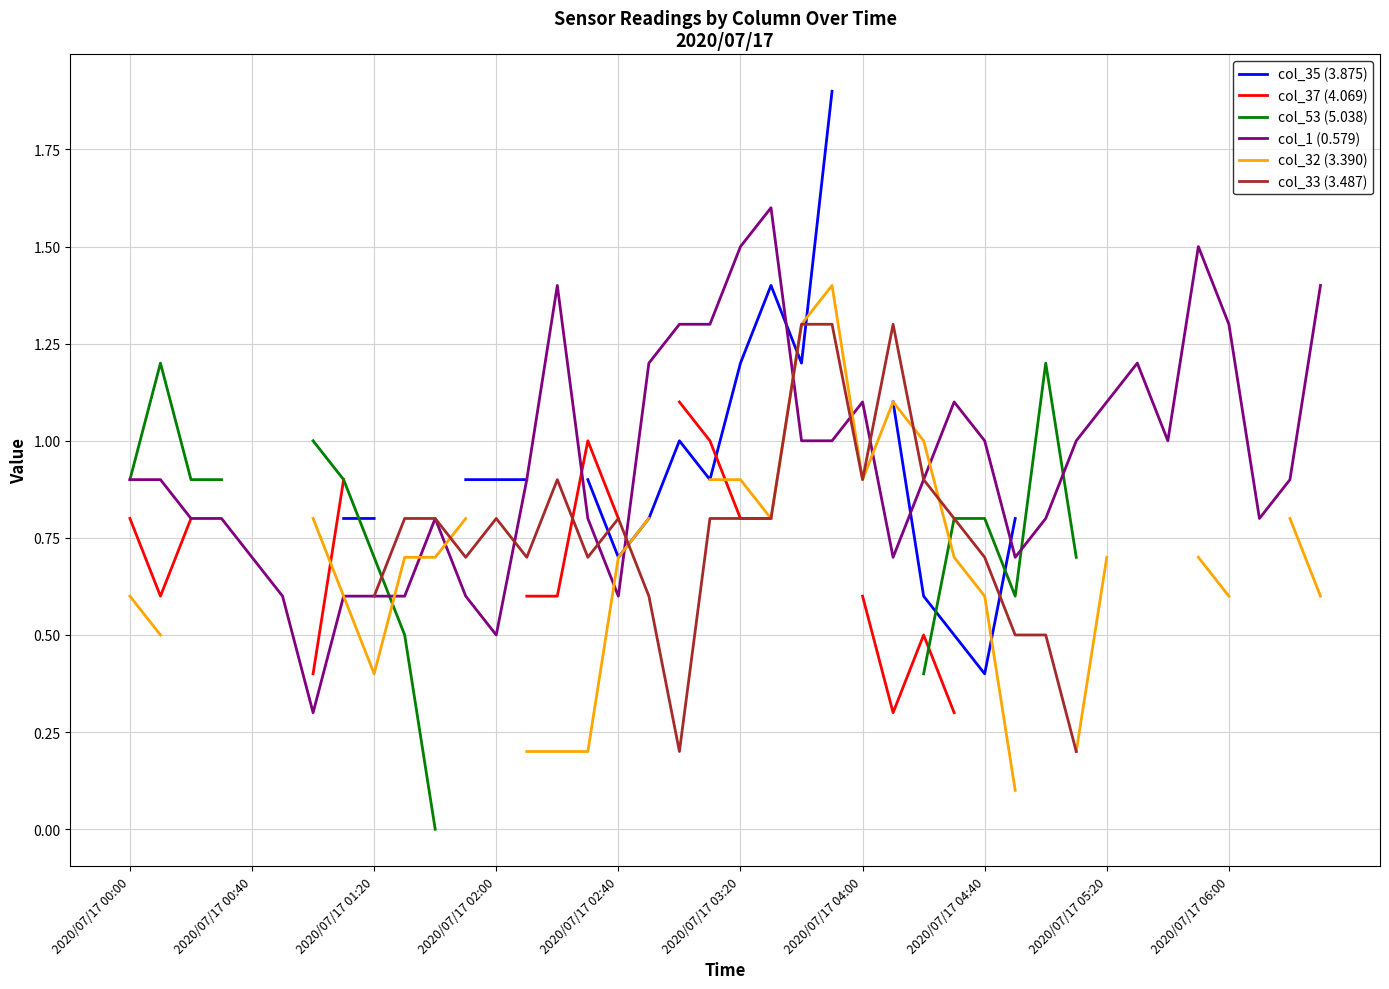

What is the highest value of the col_1 (0.579) series?

1.6